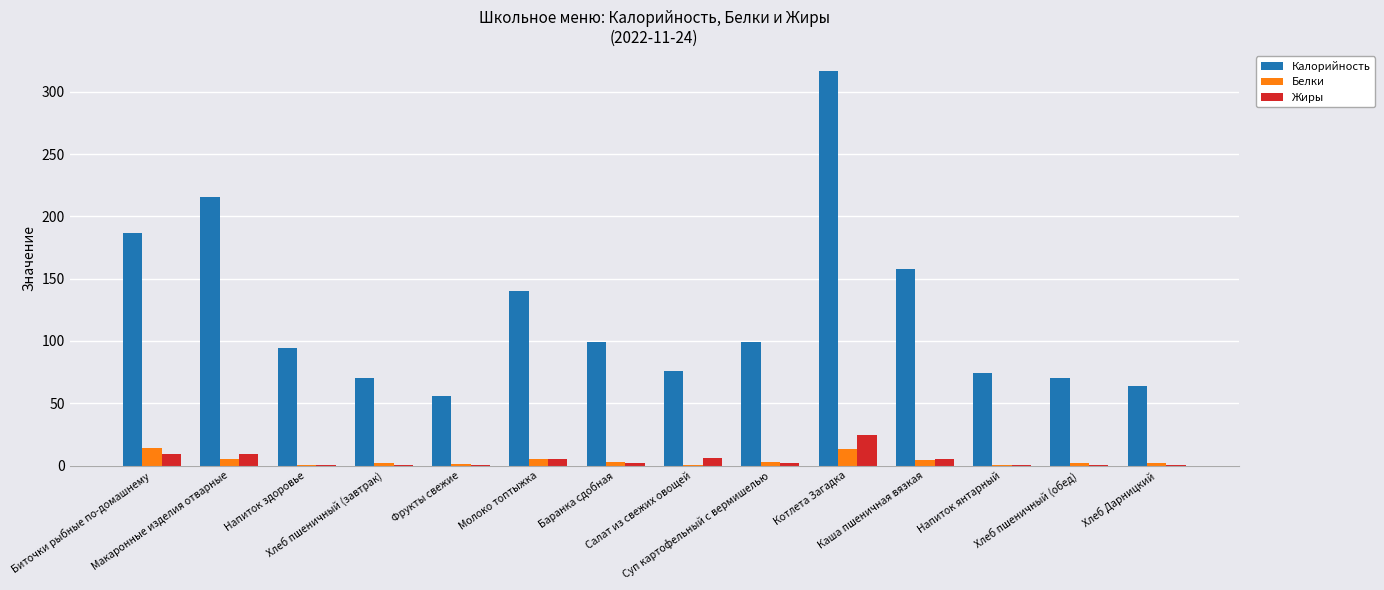

What is the greatest value displayed?

317.0